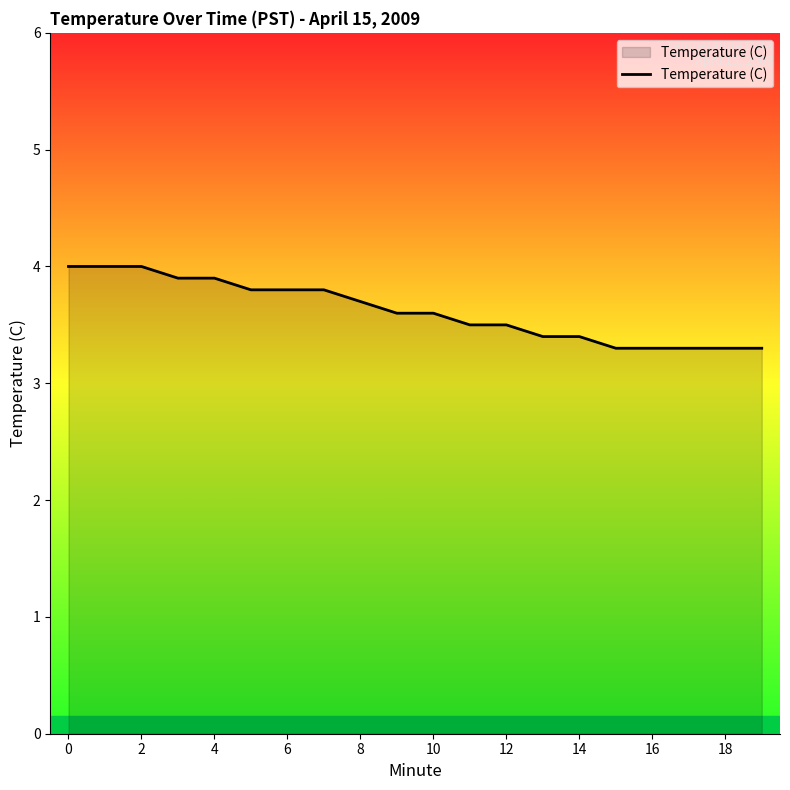

What is the smallest value displayed?

3.3